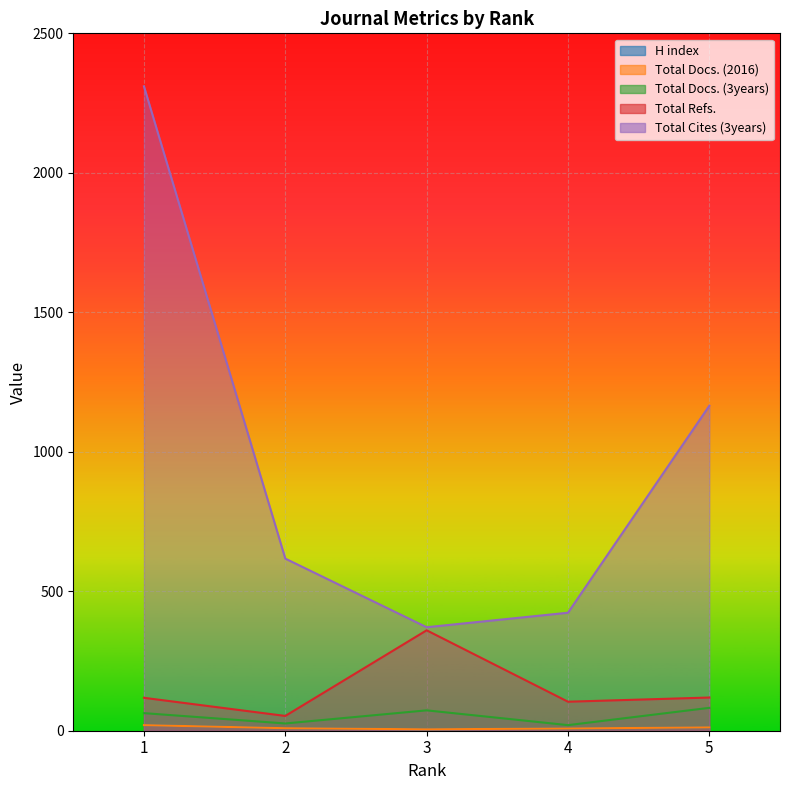

What is the maximum value for Total Refs.?

360